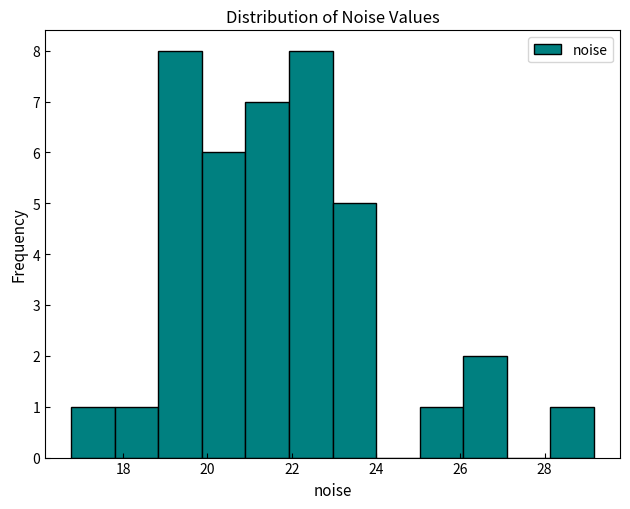

Reading left to right, transcribe this chart: for each bar, give the range it covers on the x-axis and its height. Neither the bar edges nor the heights are printed on the chart, so give them approximately, as read against the axes.

16.8 to 17.8: 1
17.8 to 18.8: 1
18.8 to 19.8: 8
19.8 to 21.0: 6
21.0 to 22.0: 7
22.0 to 23.0: 8
23.0 to 24.0: 5
24.0 to 25.0: 0
25.0 to 26.0: 1
26.0 to 27.2: 2
27.2 to 28.2: 0
28.2 to 29.2: 1